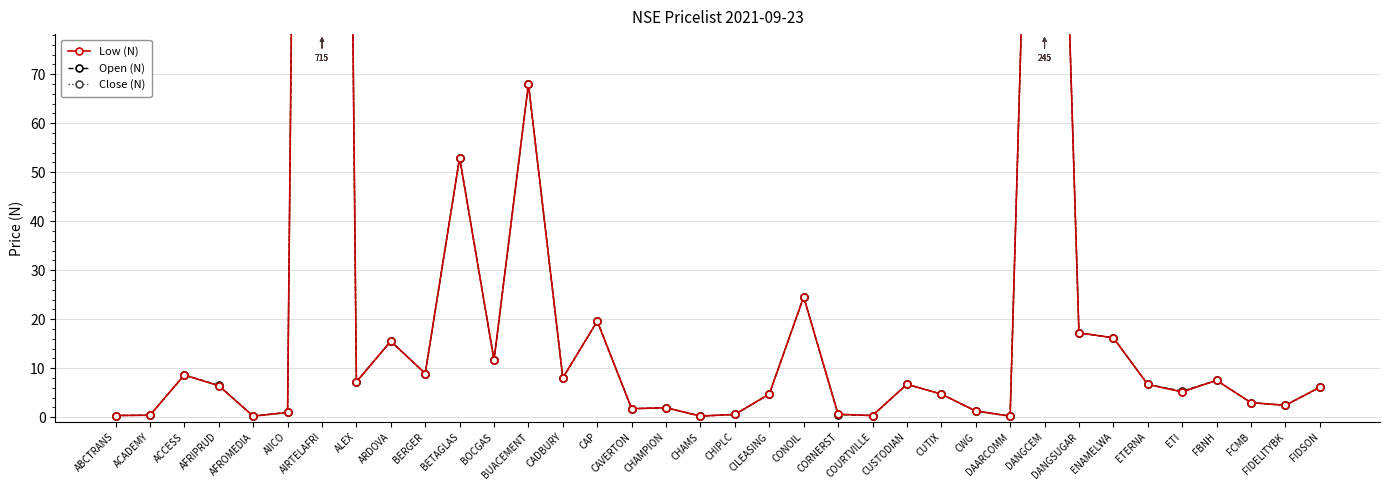

What is the sum of the Low (N) values at ACADEMY and BUACEMENT?

68.4